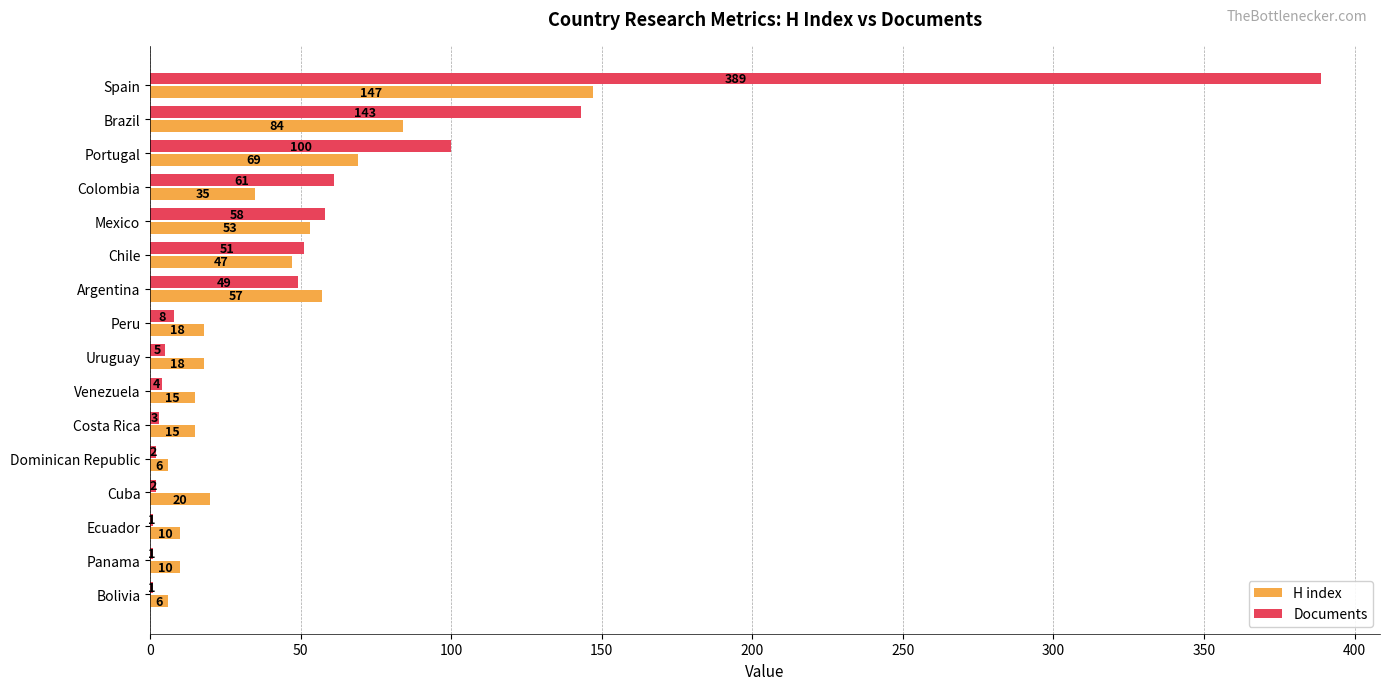

Between Uruguay and Costa Rica, which series saw the biggest shift?

H index